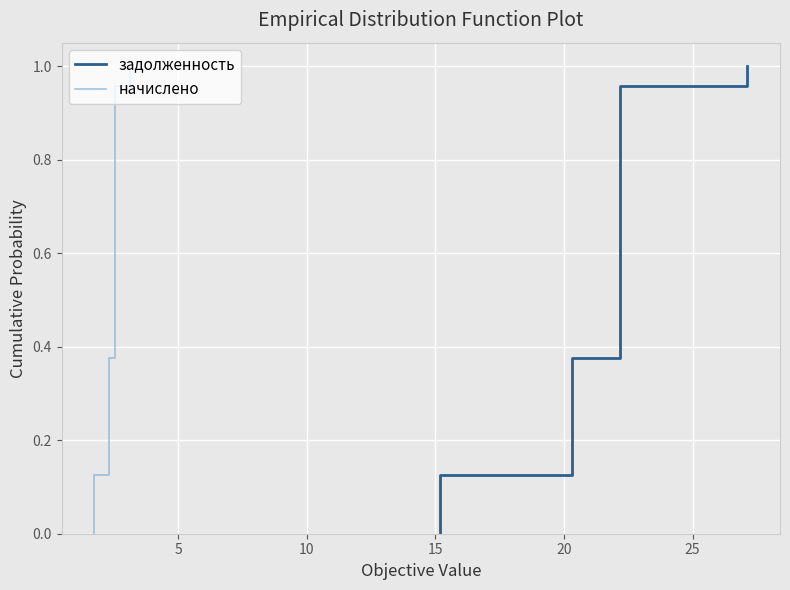

Which series has the largest range (max minus min)?

задолженность